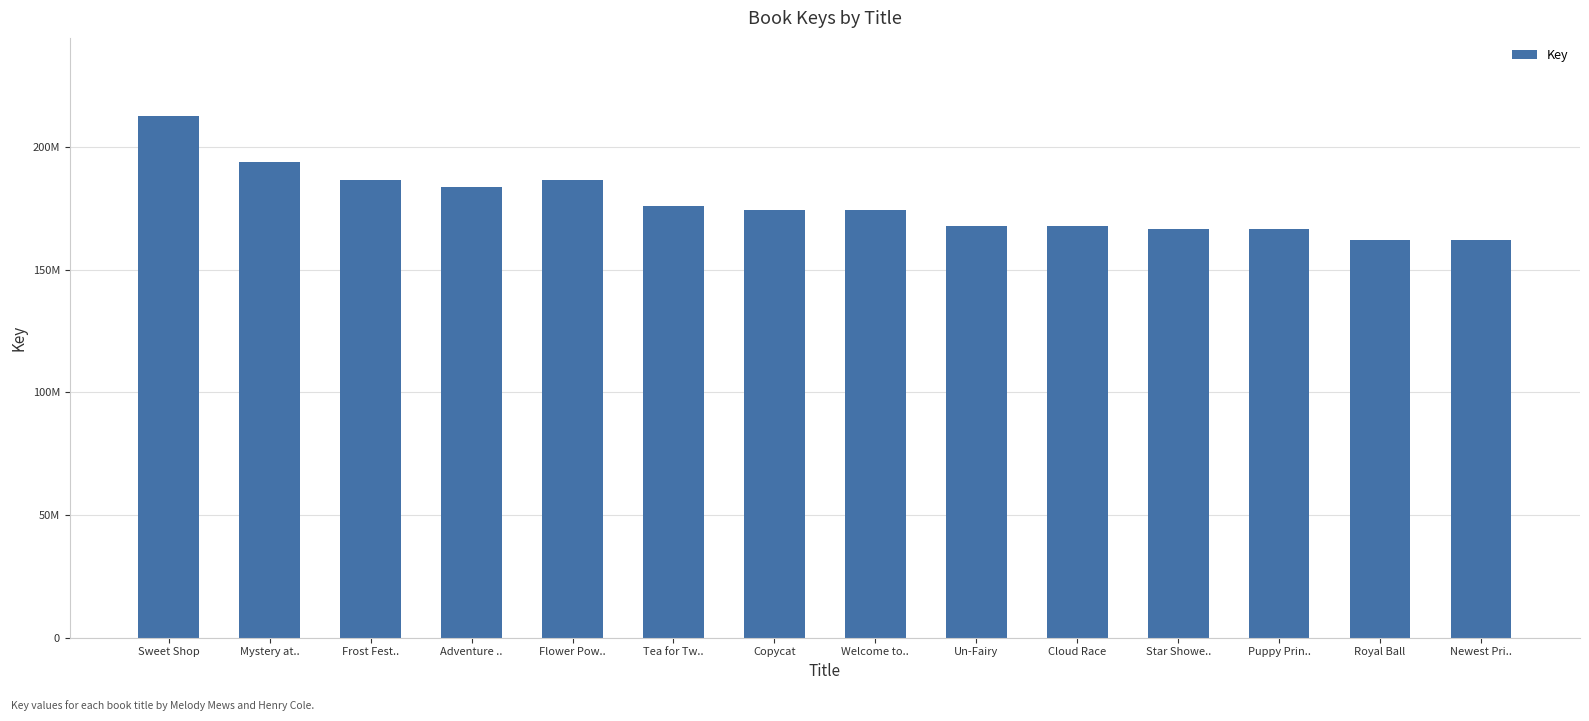

List the labels in order of value, largest first.

Sweet Shop, Mystery at.., Frost Fest.., Flower Pow.., Adventure .., Tea for Tw.., Copycat, Welcome to.., Un-Fairy, Cloud Race, Star Showe.., Puppy Prin.., Royal Ball, Newest Pri..